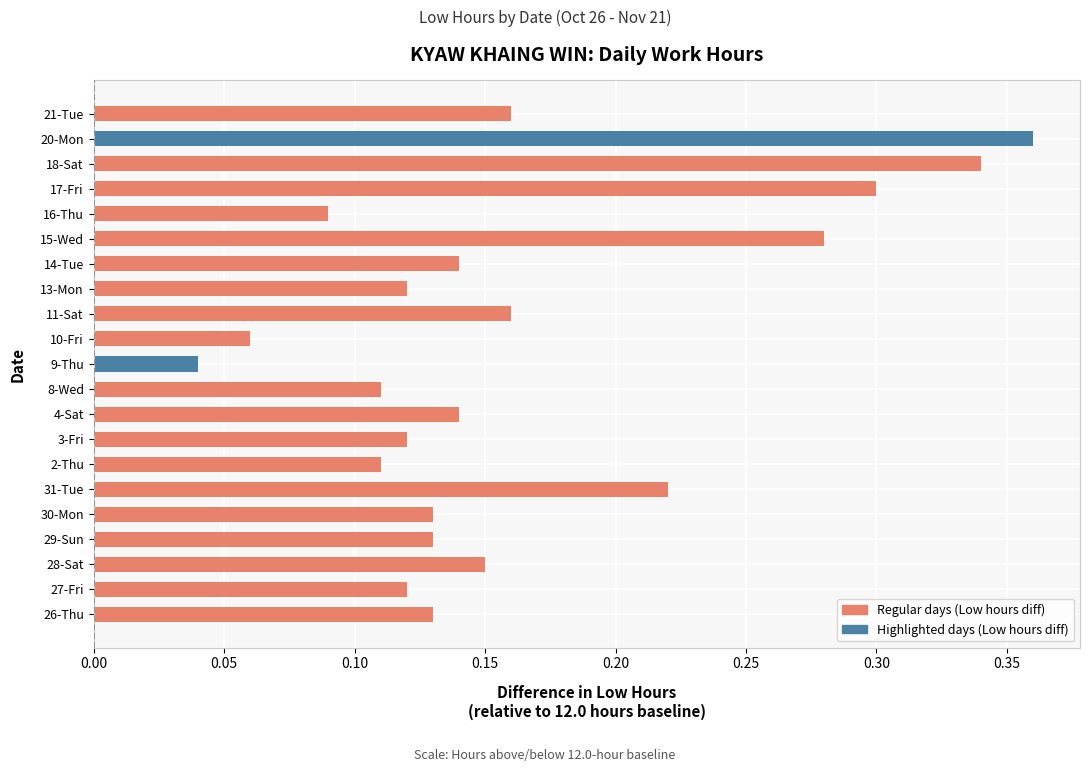

Where is the data nearest to the value 0?

9-Thu